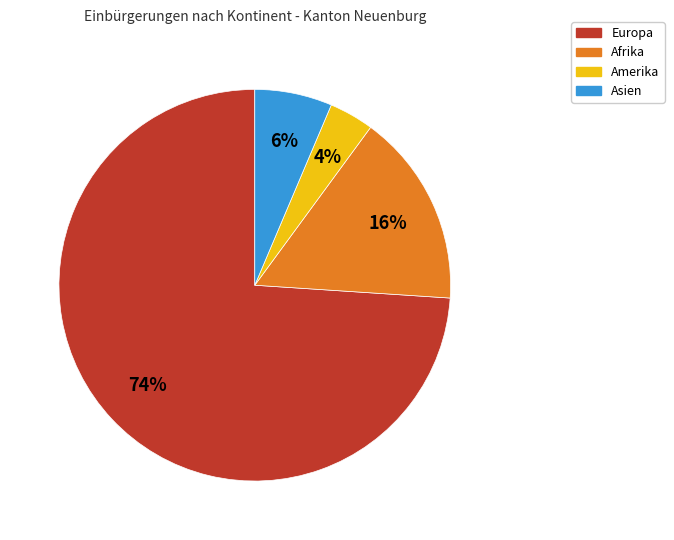

True or false: Afrika accounts for 16% of the total.

True